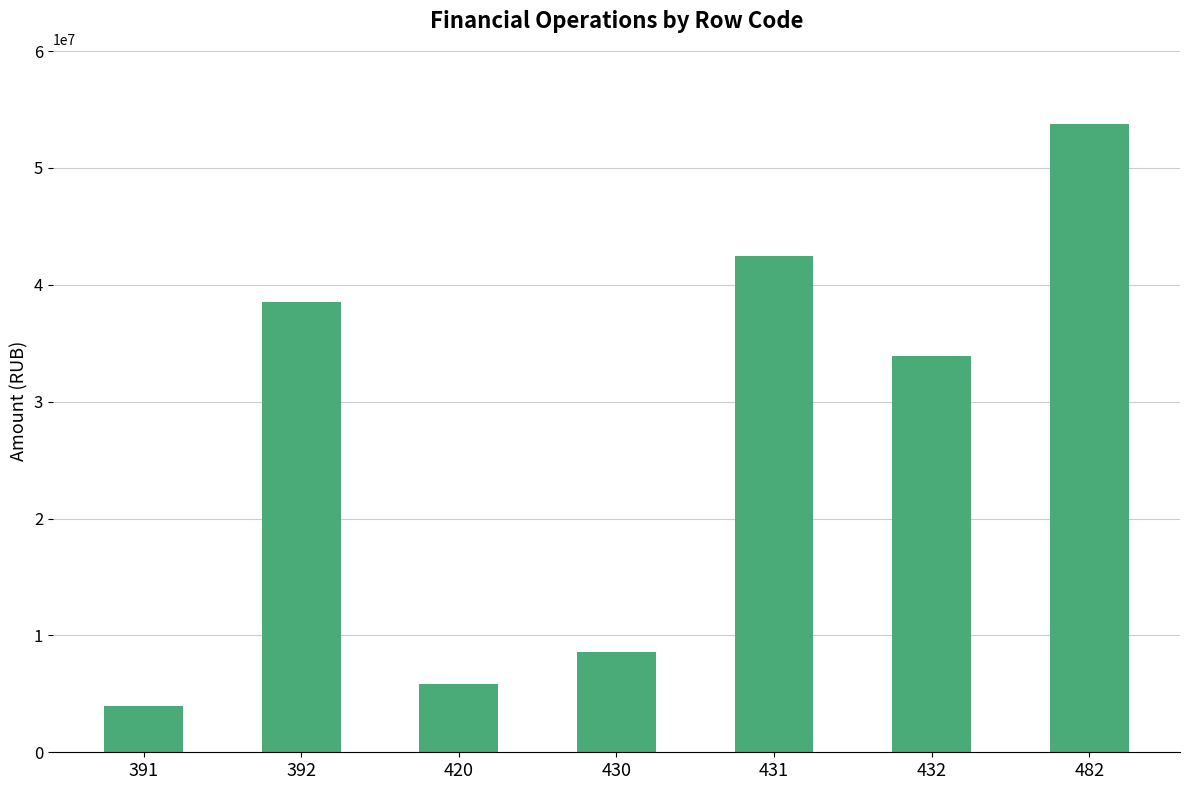

What is the sum of all values?

186993567.9